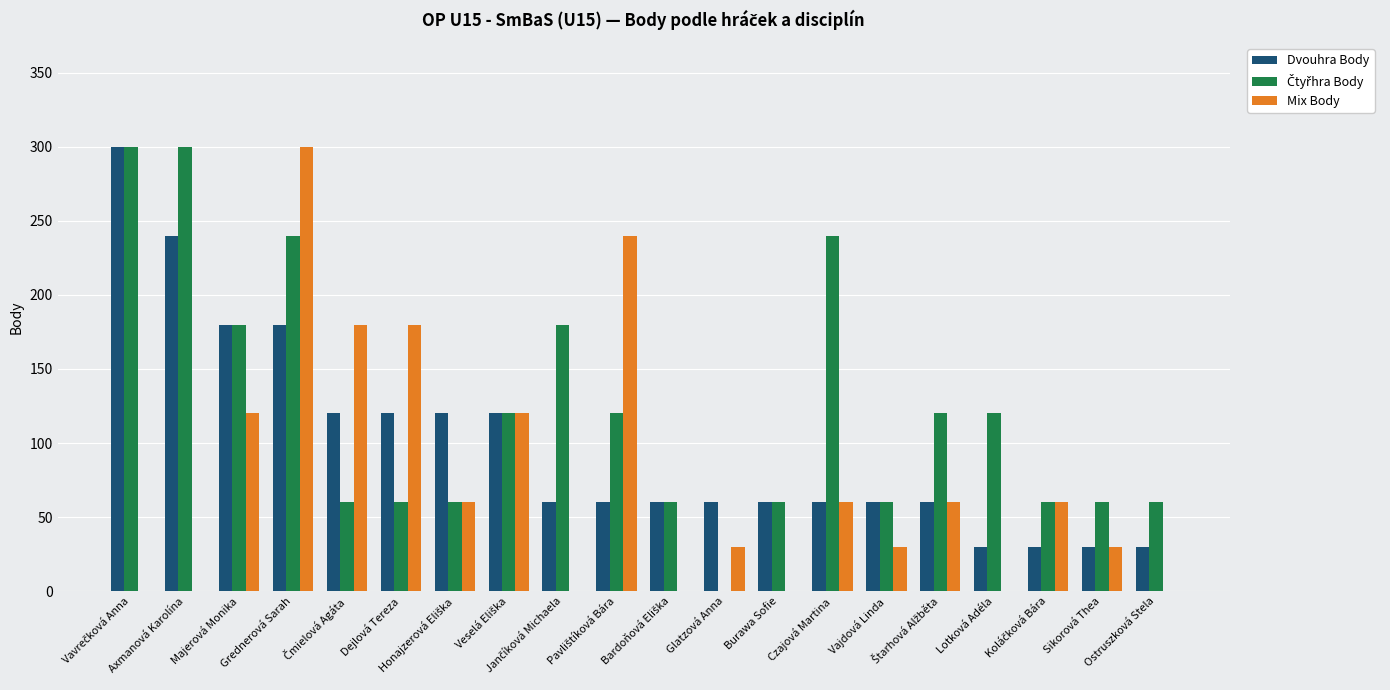

What is the sum of all Mix Body values?

1470